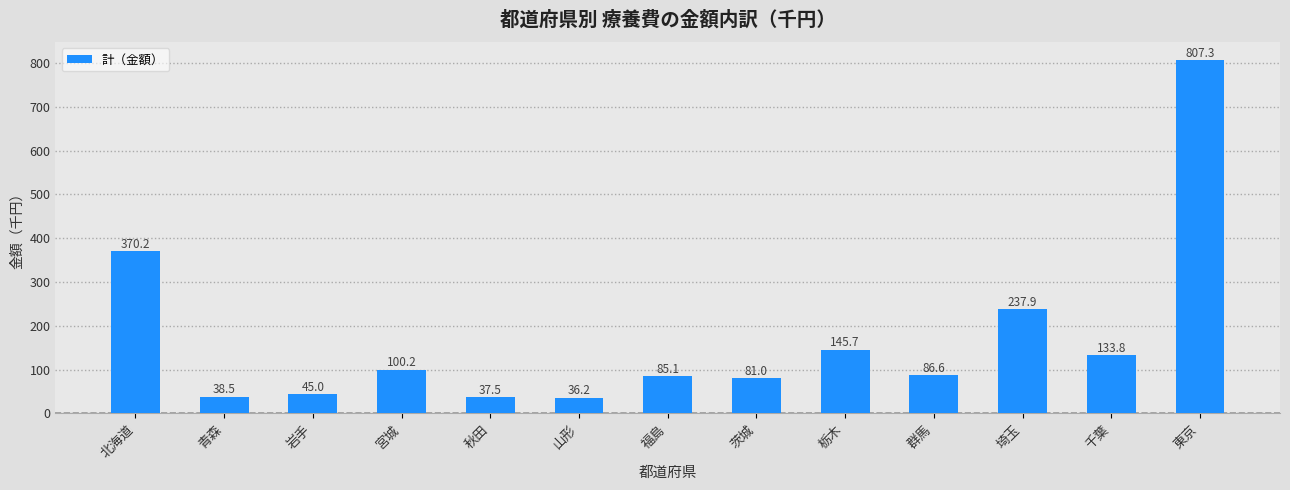

Approximately how many times larger is the value at 青森 compared to 千葉?

0.3